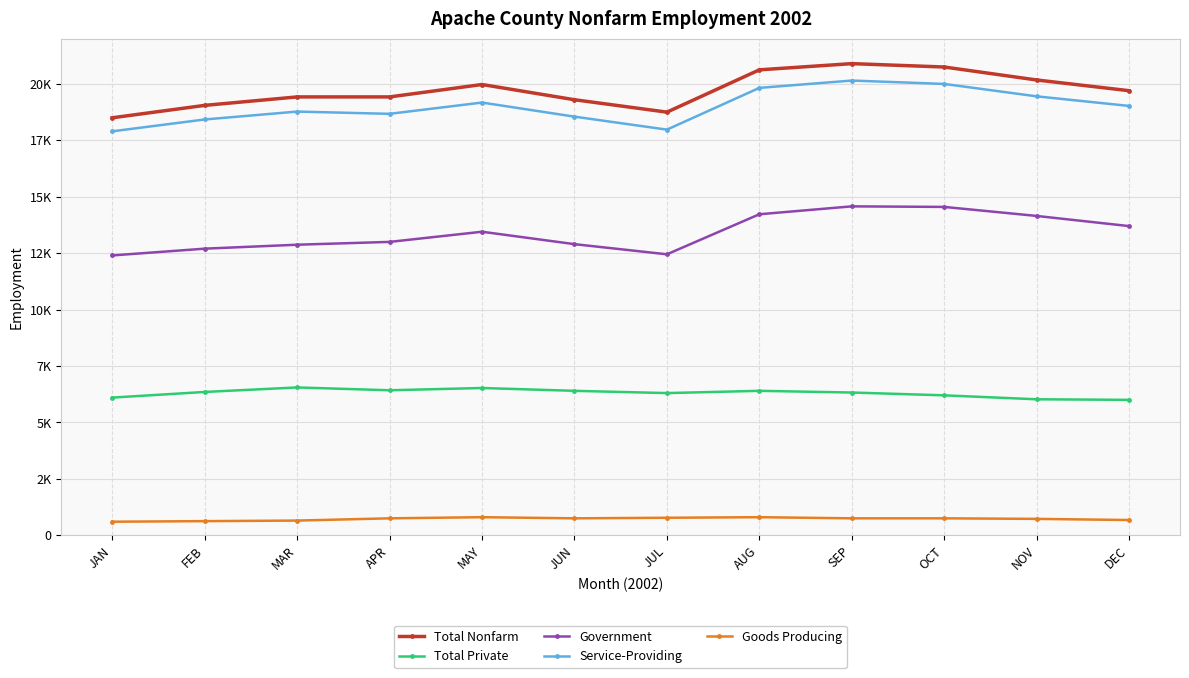

What is the label of the 11th point from the left?

NOV